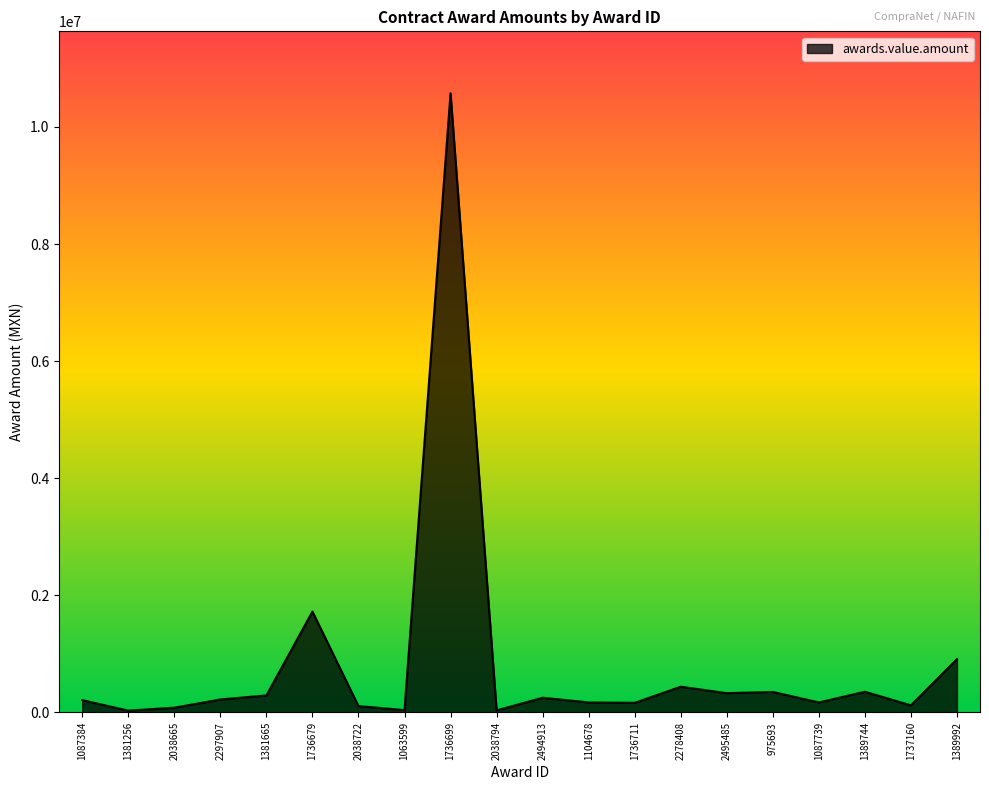

What is the greatest value displayed?

10575236.8